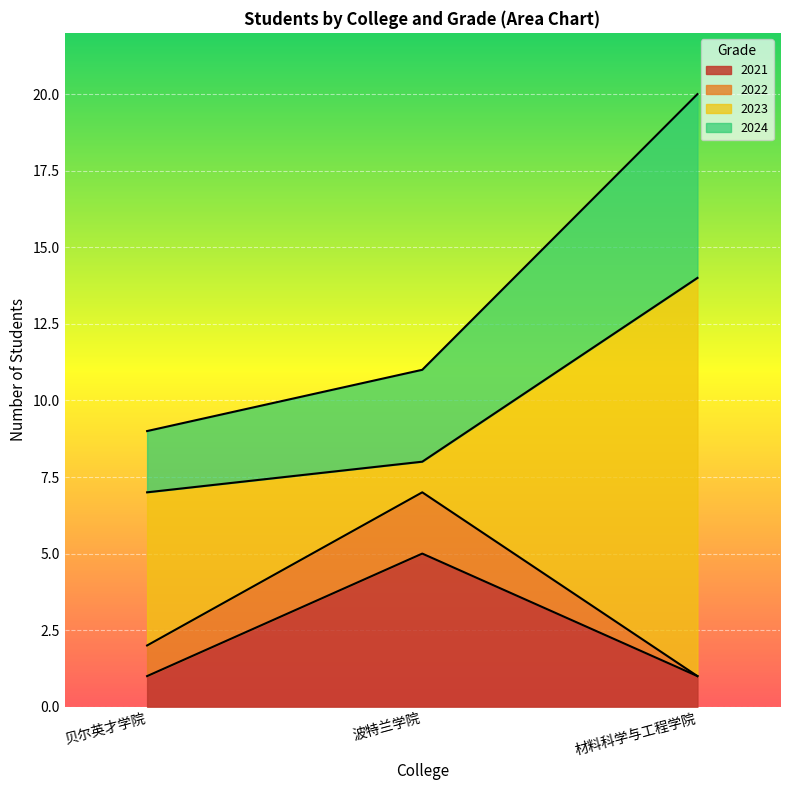

At which category is the sum across all series the highest?

材料科学与工程学院